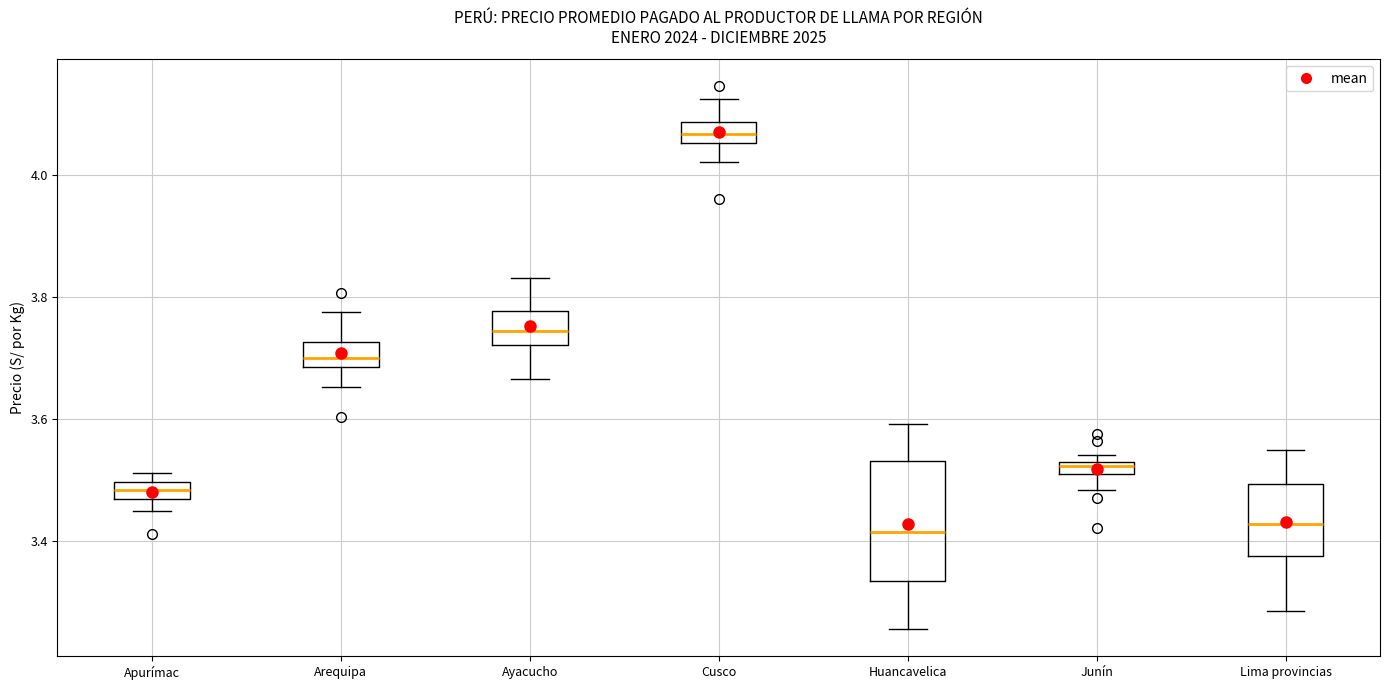

Where does the upper whisker of the box for Arequipa end on the y-axis? The values are not printed on the chart, so give them approximately, as read against the axis.

3.78